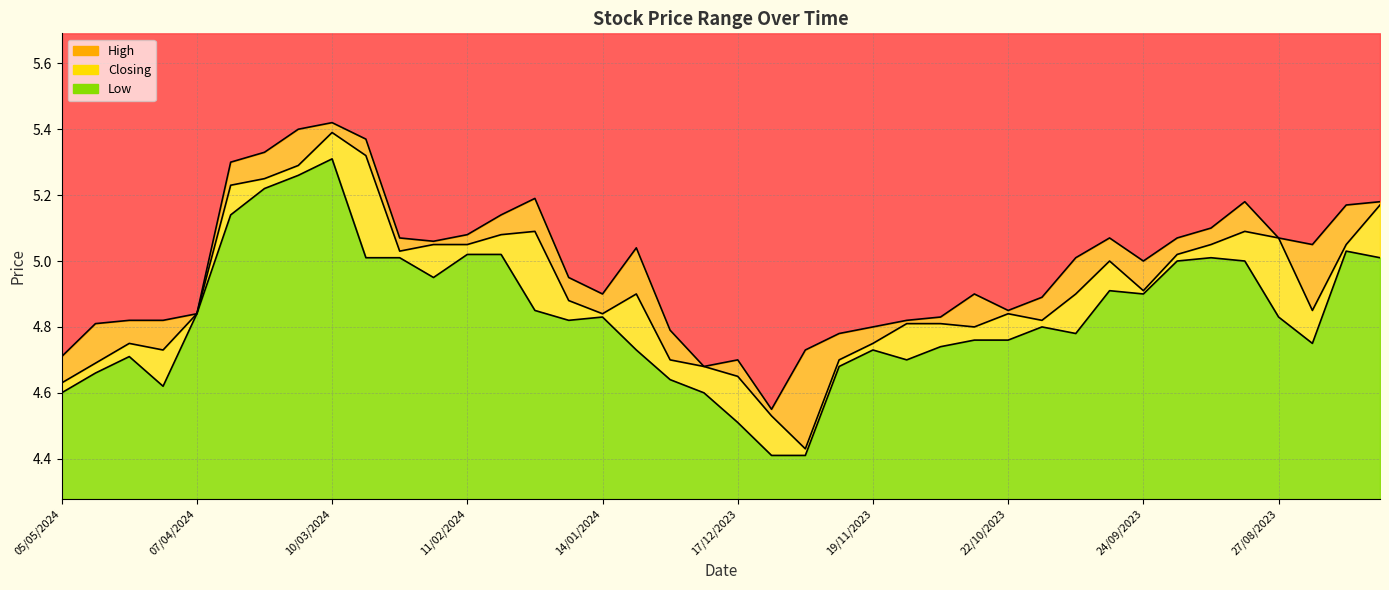

Read the Closing value at 27/08/2023.

5.1